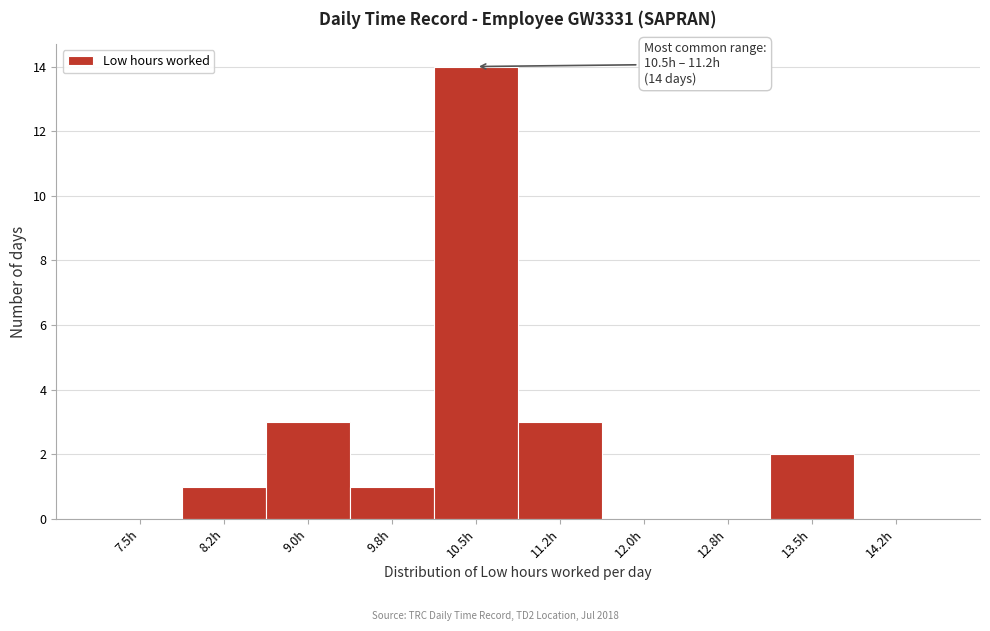

Reading left to right, list all the values displayed in this chart.

7.5h=0	8.2h=1	9.0h=3	9.8h=1	10.5h=14	11.2h=3	12.0h=0	12.8h=0	13.5h=2	14.2h=0